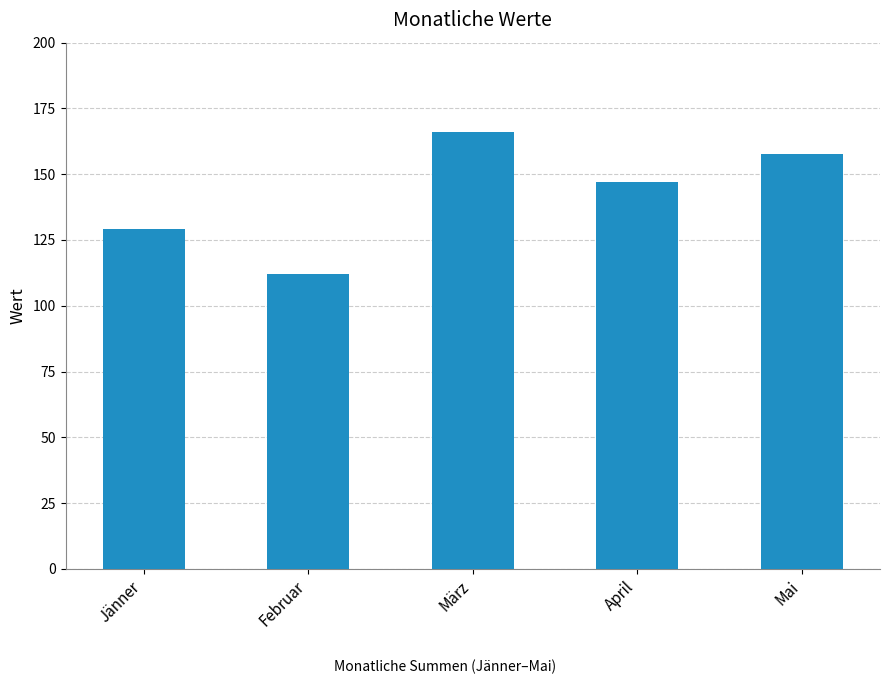

At which category does the chart reach its peak across all series?

März